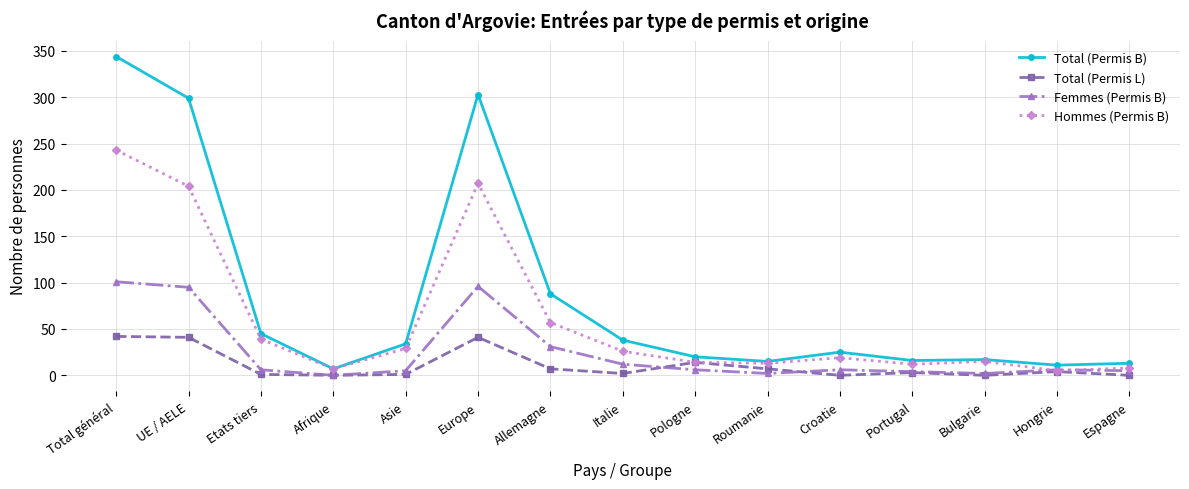

Which series has the largest total across all categories?

Total (Permis B)